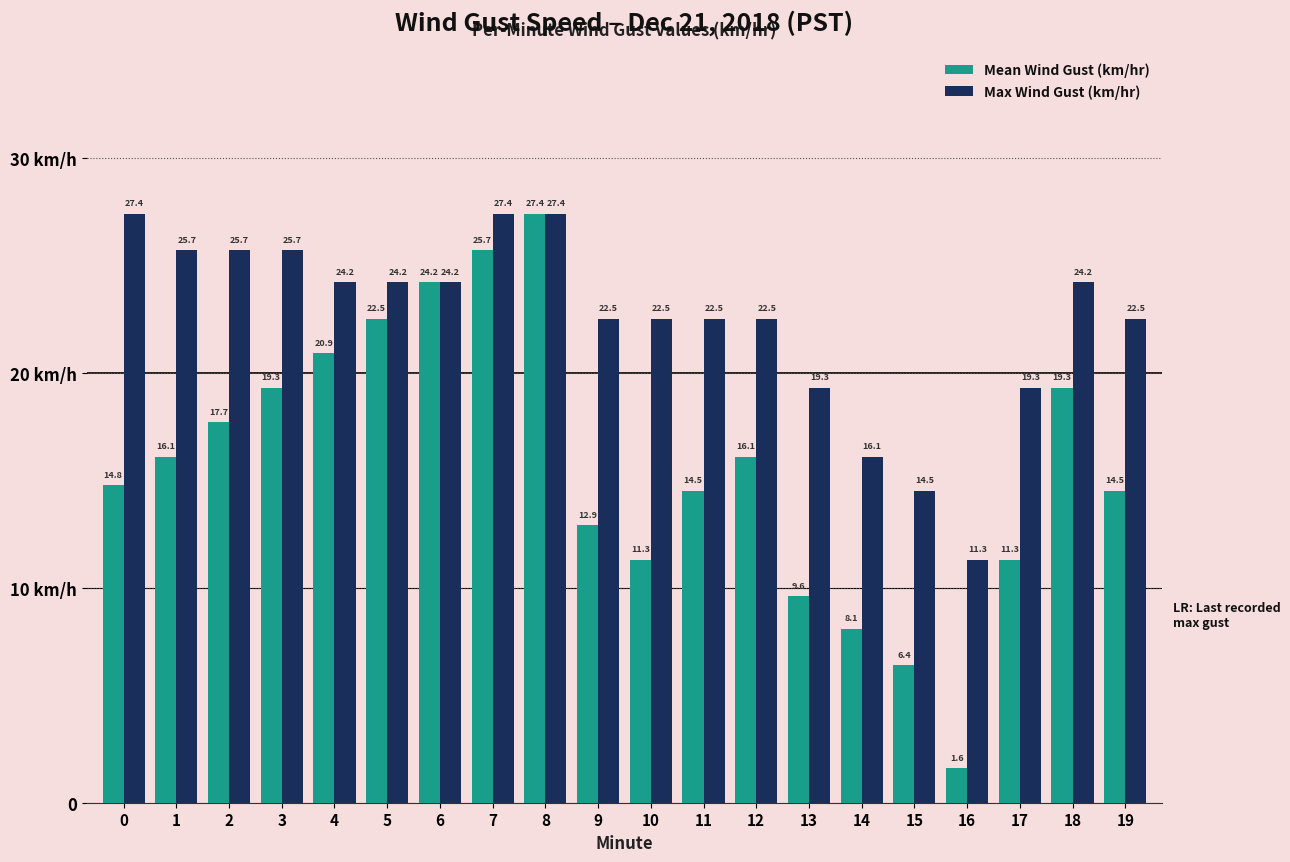

Are the bars horizontal?

No